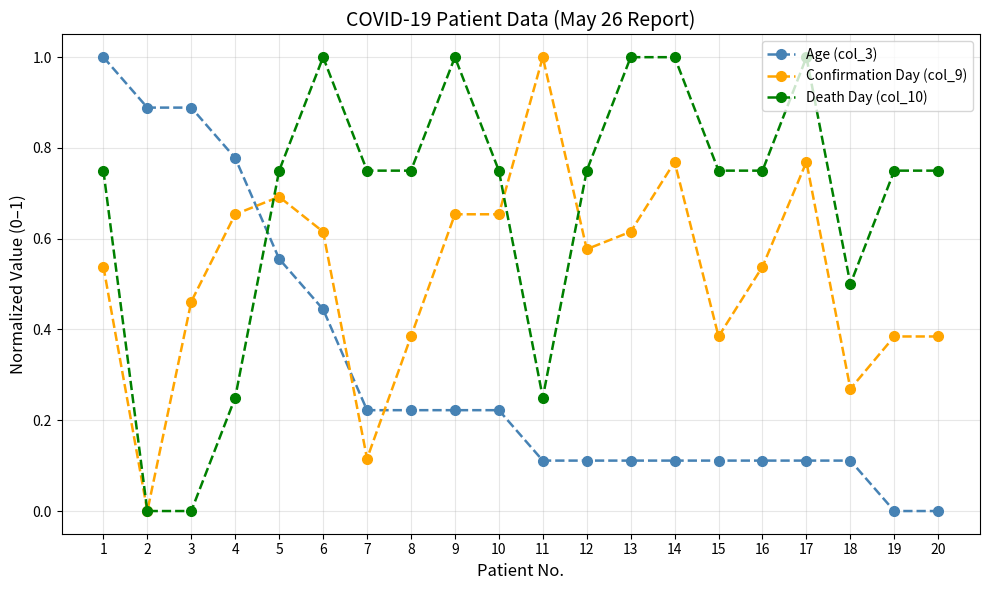

Count the number of categories in the chart.

20